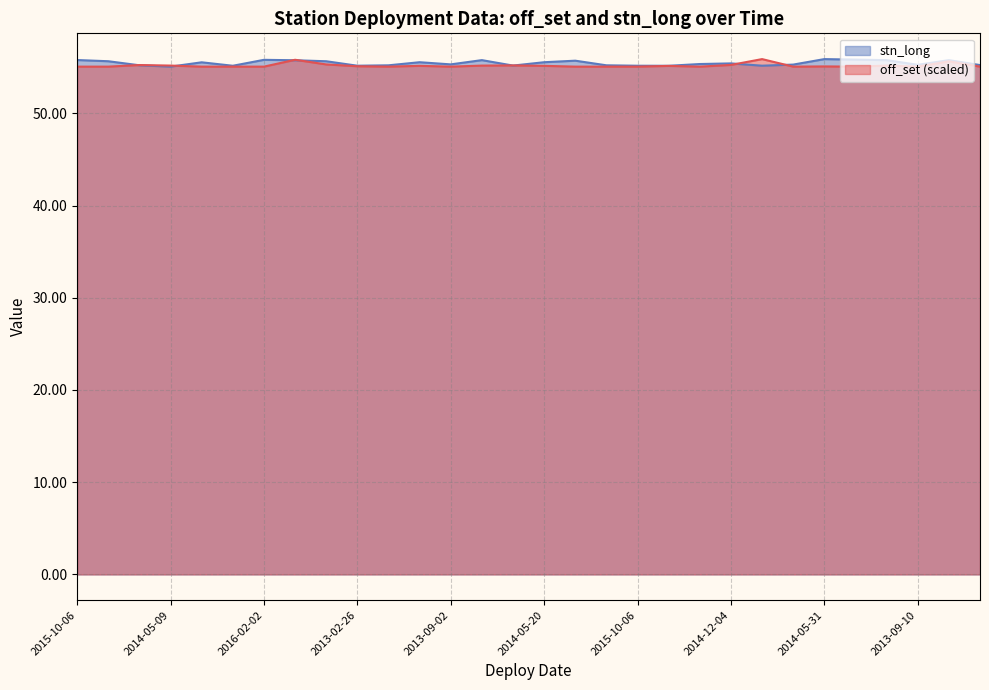

Where is off_set nearest to the value 55?

2014-05-21